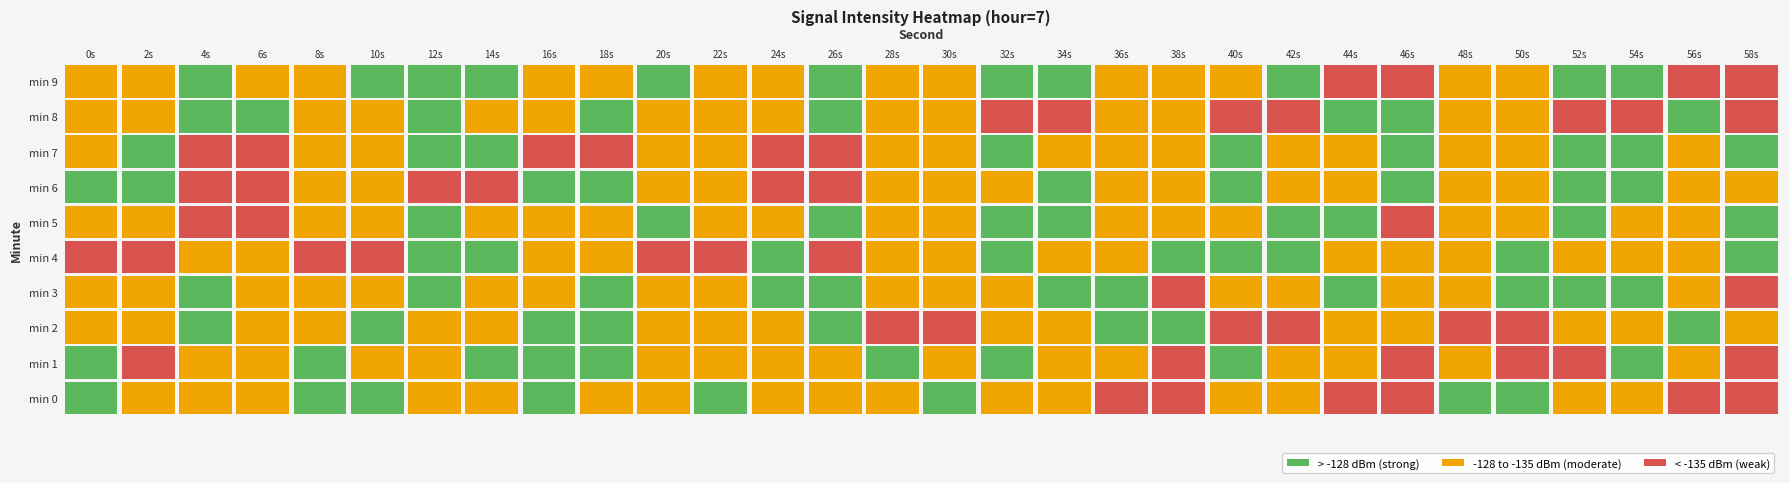

What is the spread (max minus min) of values at 18?

20.9